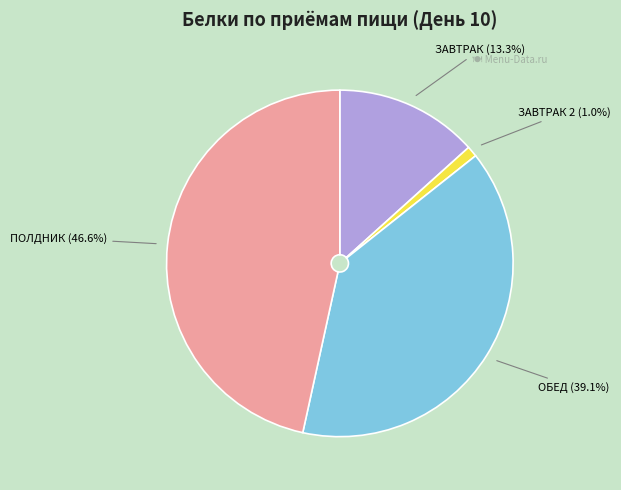

True or false: ЗАВТРАК 2 accounts for 1% of the total.

True